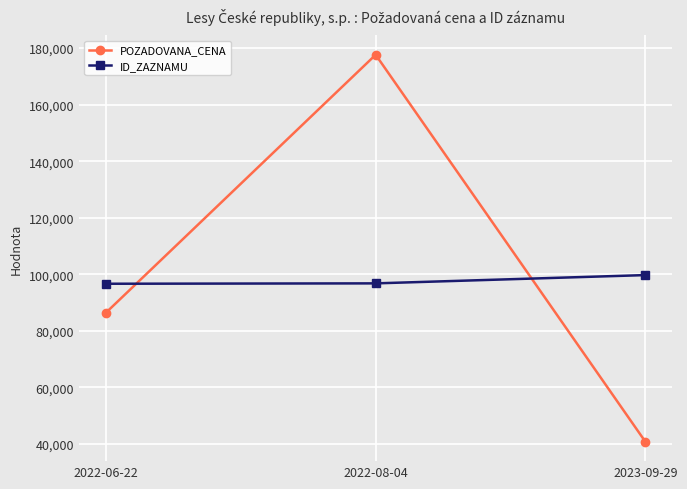

What is the value of the ID_ZAZNAMU point at the 1st from the left?

96665